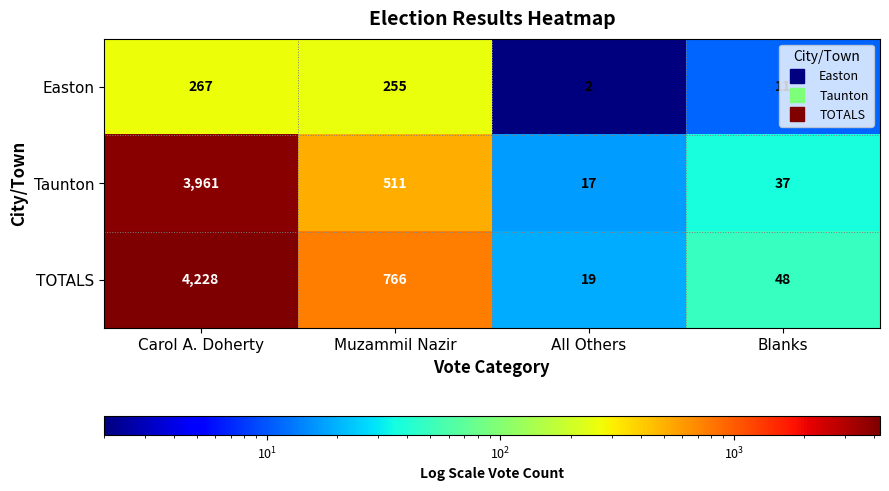

What is the sum of the Taunton values at All Others and Muzammil Nazir?

528